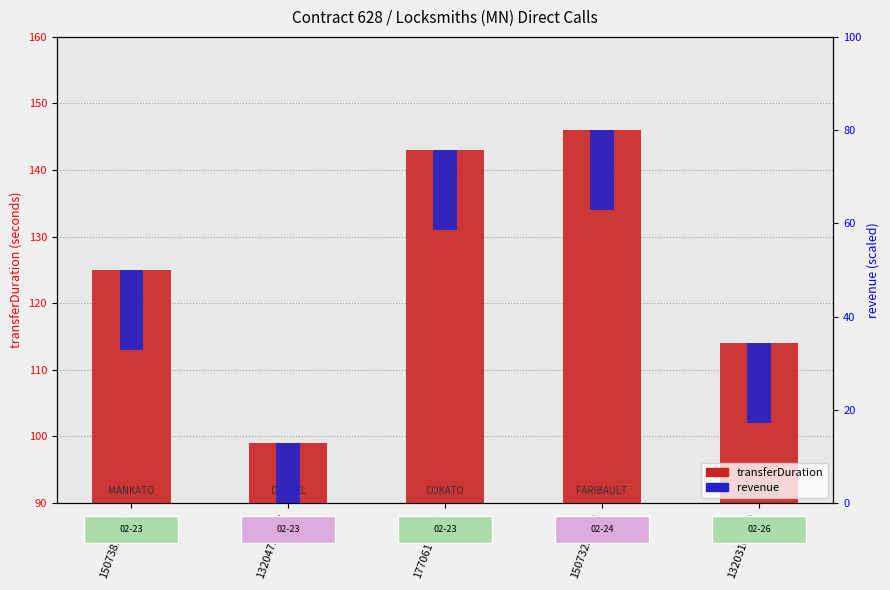

What is the approximate value of transferDuration at 15073813312, to the nearest 10?

120